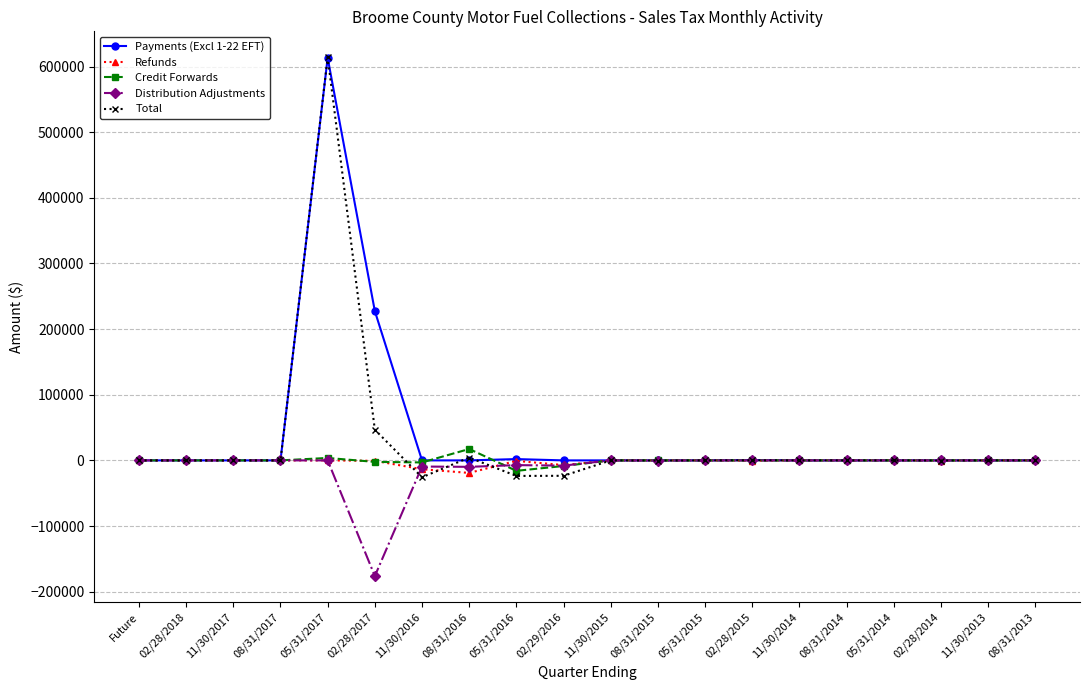

What is the minimum value for Refunds?

-19088.8